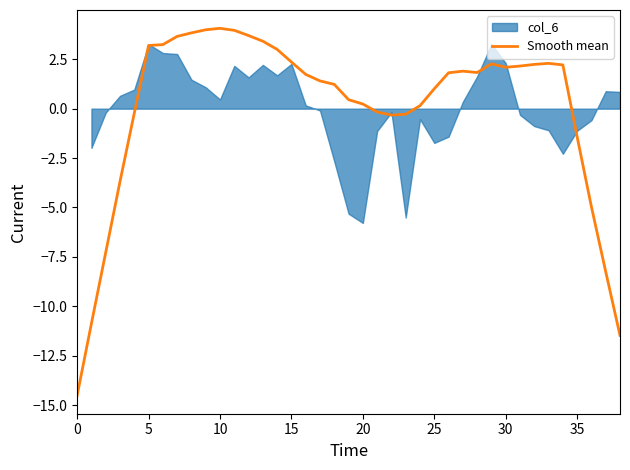

At which category does the data reach its first local valley?

22